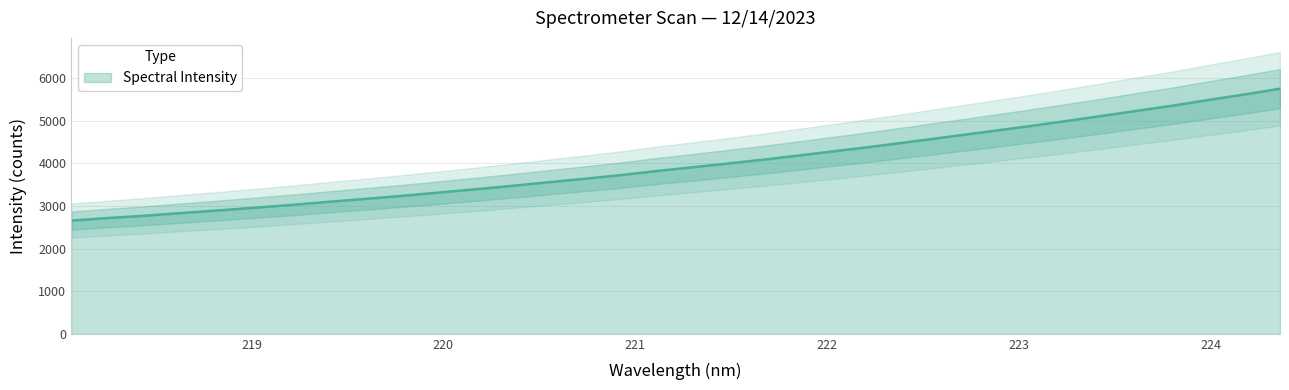

What is the highest value of the Spectral Intensity series?

5748.0